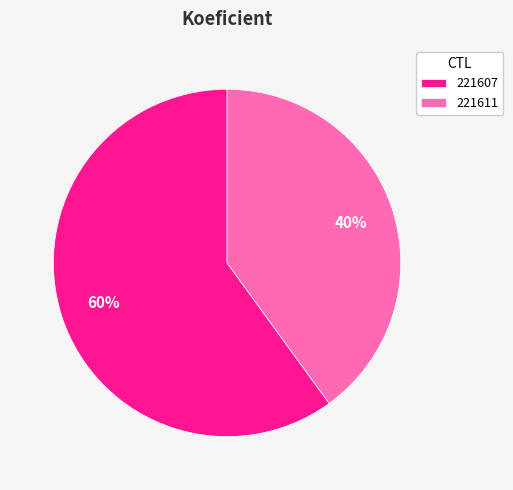

To the nearest percent, what percentage of the pie is 221607?

60%